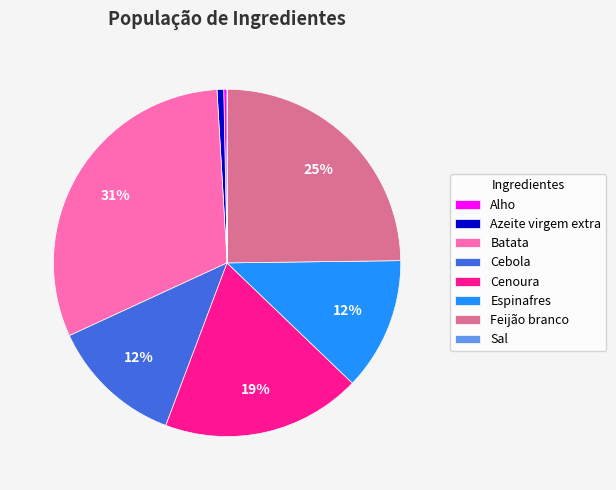

To the nearest percent, what is the difference between the Azeite virgem extra and Cenoura slice percentages?

18%